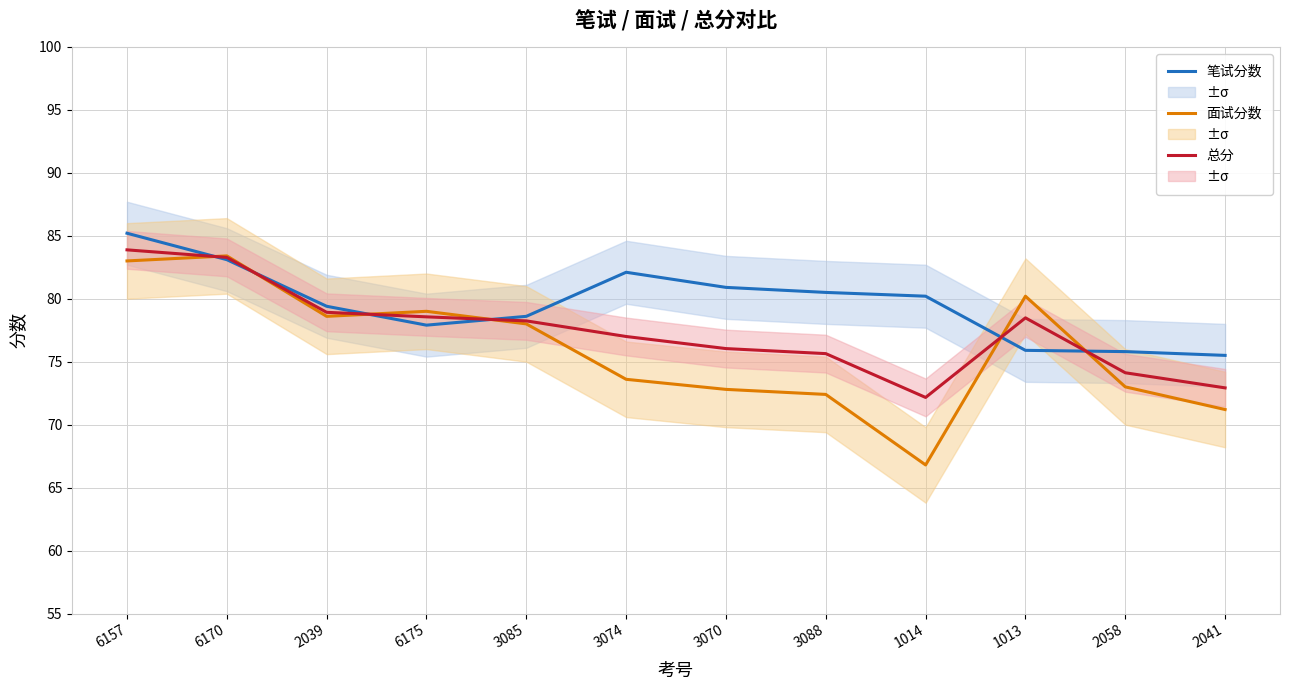

In 面试分数, how many points are lower than both neighbors (excluding endpoints)?

2